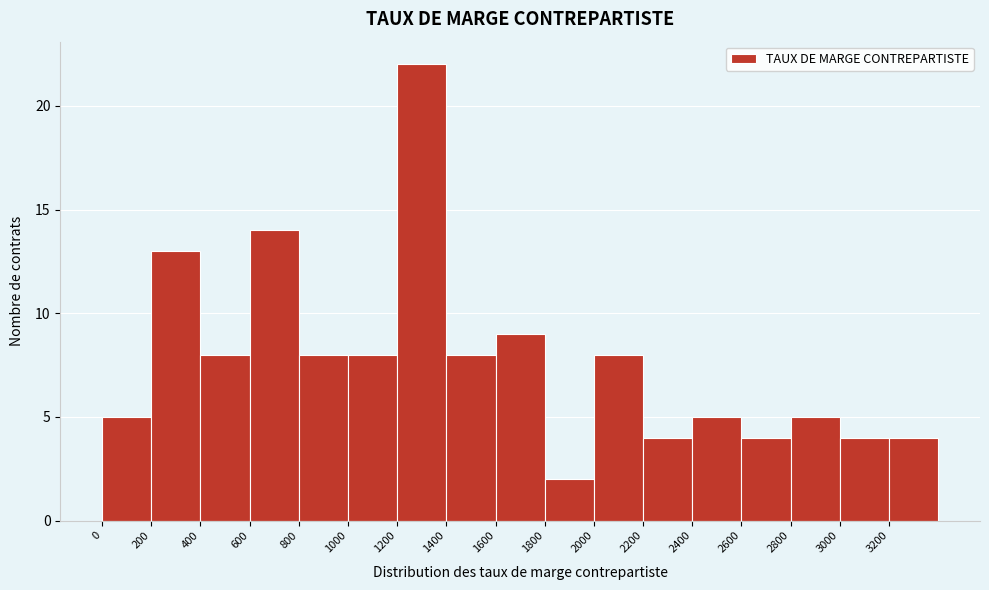

Over which range of the x-axis is the bar tallest?

1200 to 1400